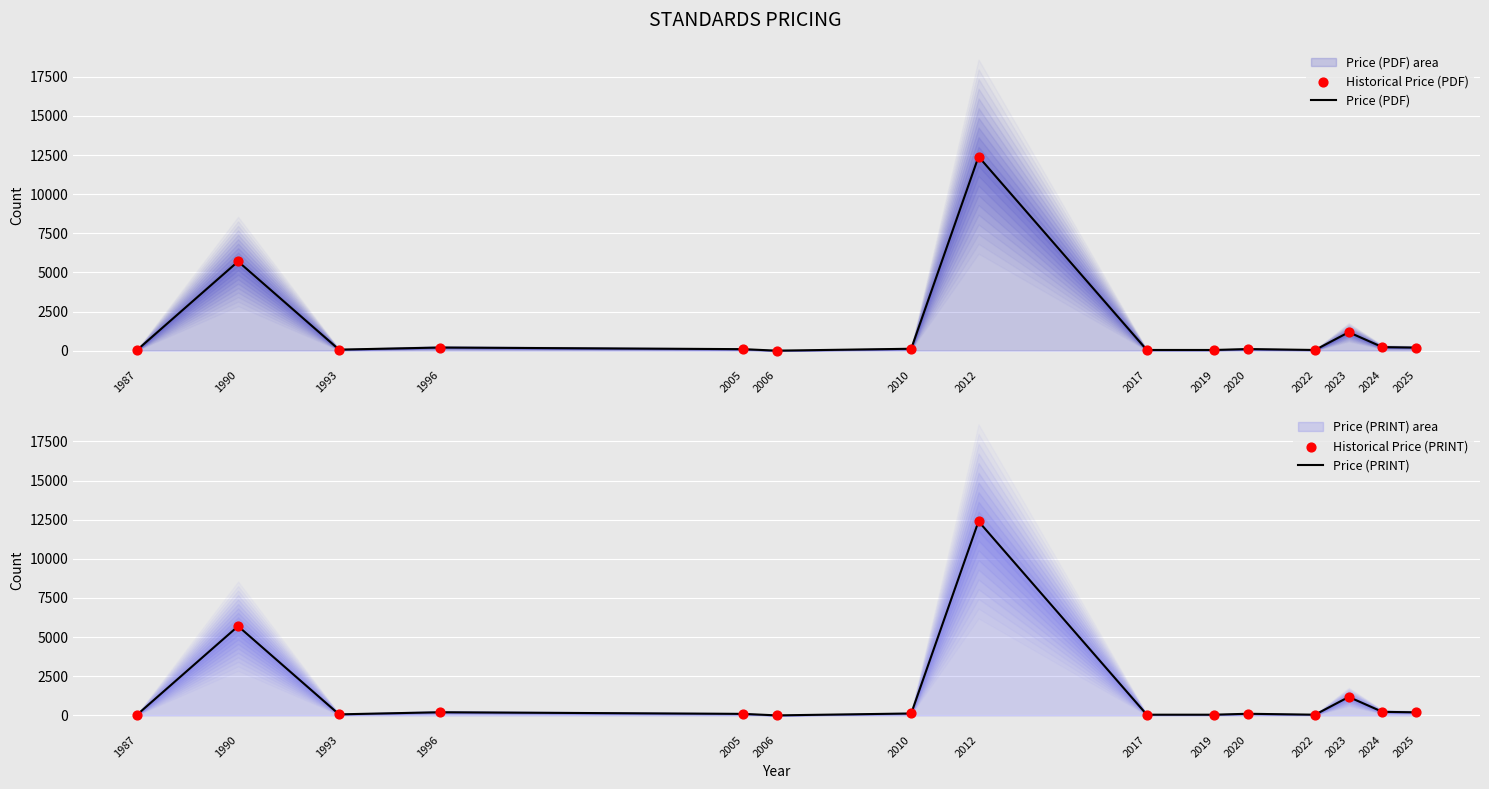

Is the value of Price (PDF) at 1996 greater than the value of Price (PRINT) at 2017?

Yes